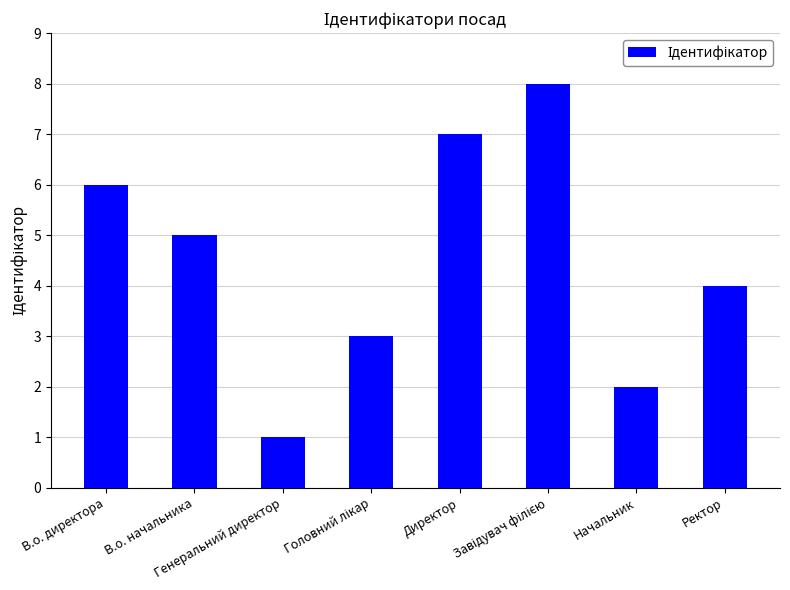

Where does the data first go above 5?

В.о. директора